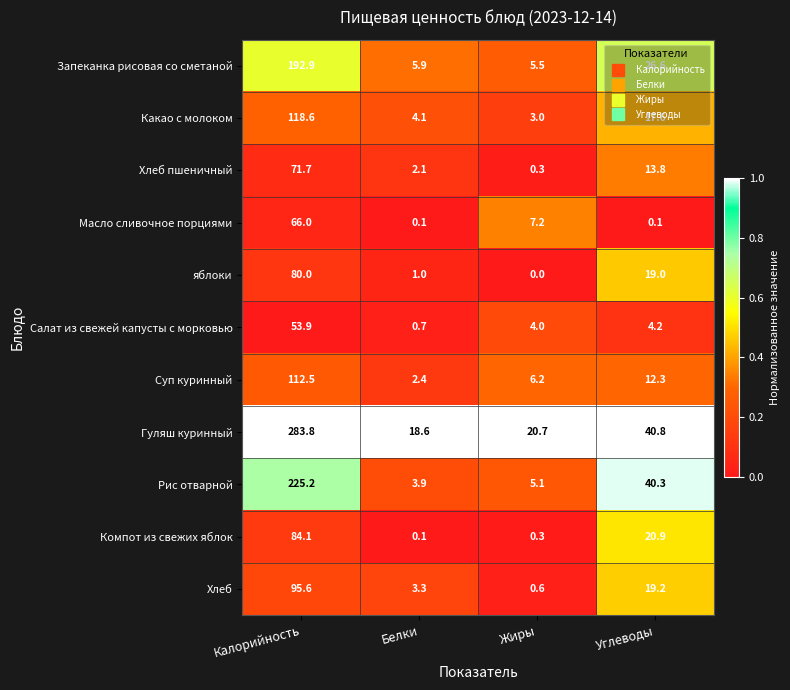

What is the difference between the Запеканка рисовая со сметаной values at Калорийность and Углеводы?

166.3